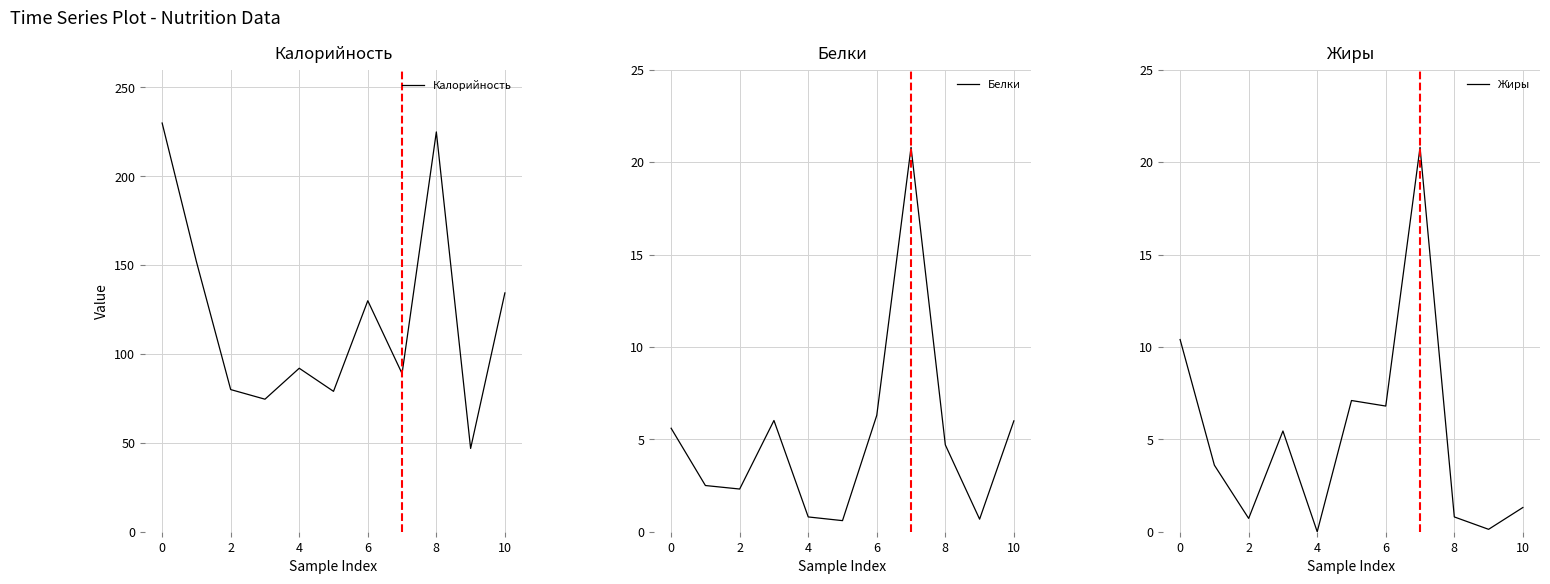

Rank the series by their maximum value, from highest to lowest.

Калорийность, Белки, Жиры